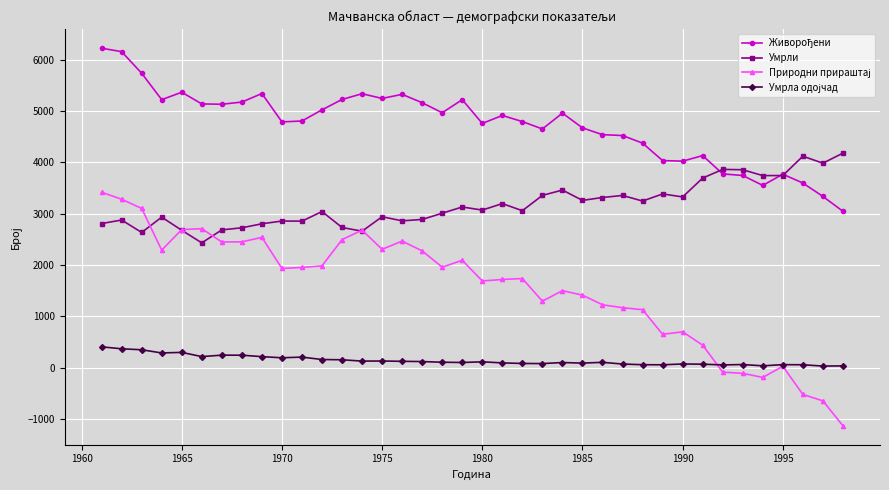

What is the maximum value shown in the chart?

6226